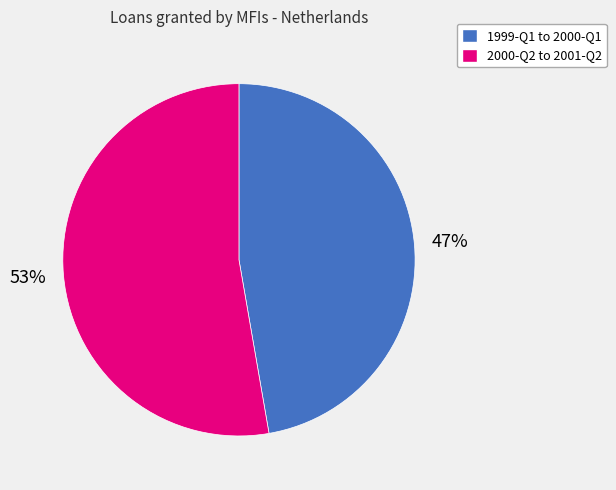

How many slices are in this pie chart?

2